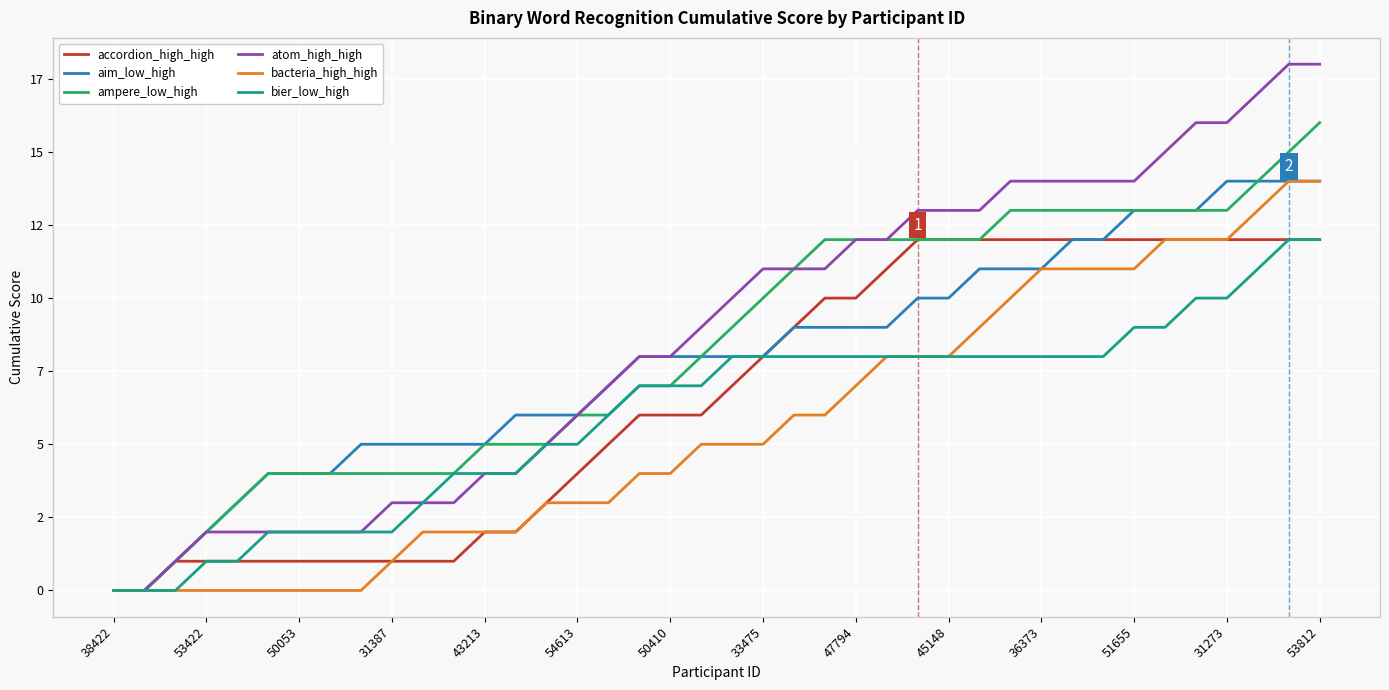

What are all the series names shown in the legend?

accordion_high_high, aim_low_high, ampere_low_high, atom_high_high, bacteria_high_high, bier_low_high